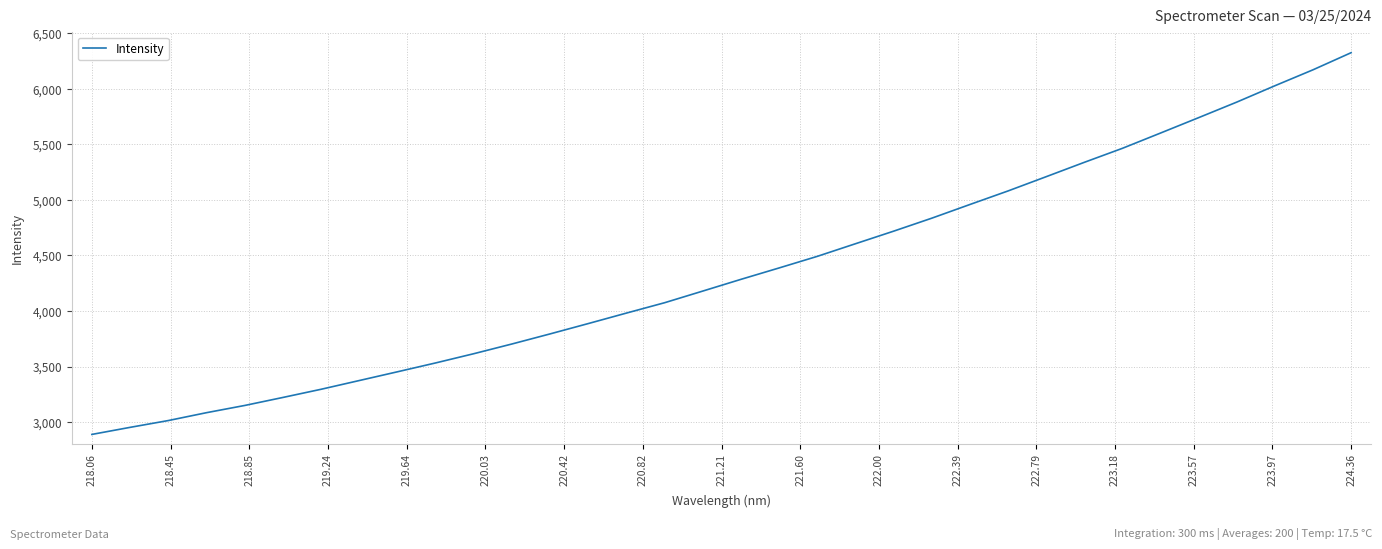

What is the minimum value shown in the chart?

2889.2